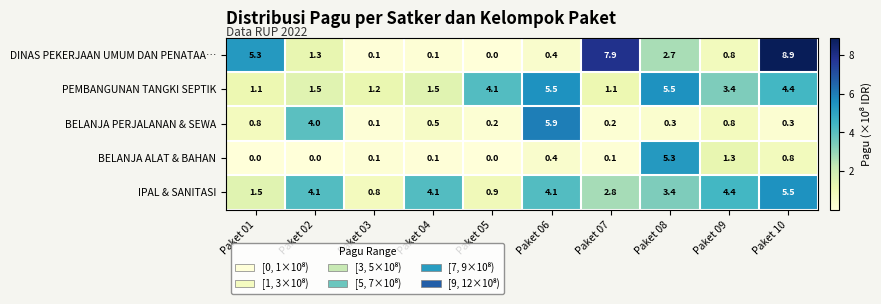

What is the sum of the BELANJA PERJALANAN & SEWA values at Paket 07 and Paket 06?

6.1